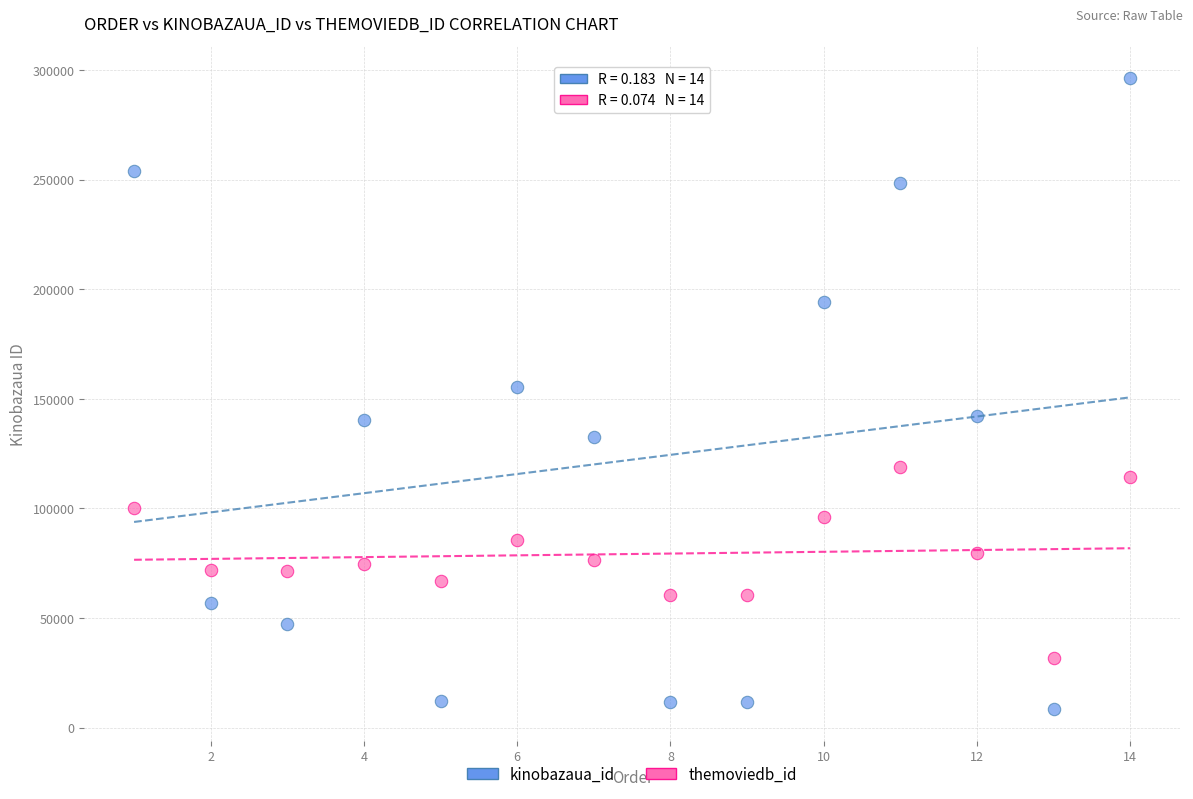

Which series reaches the minimum Y coordinate?

kinobazaua_id